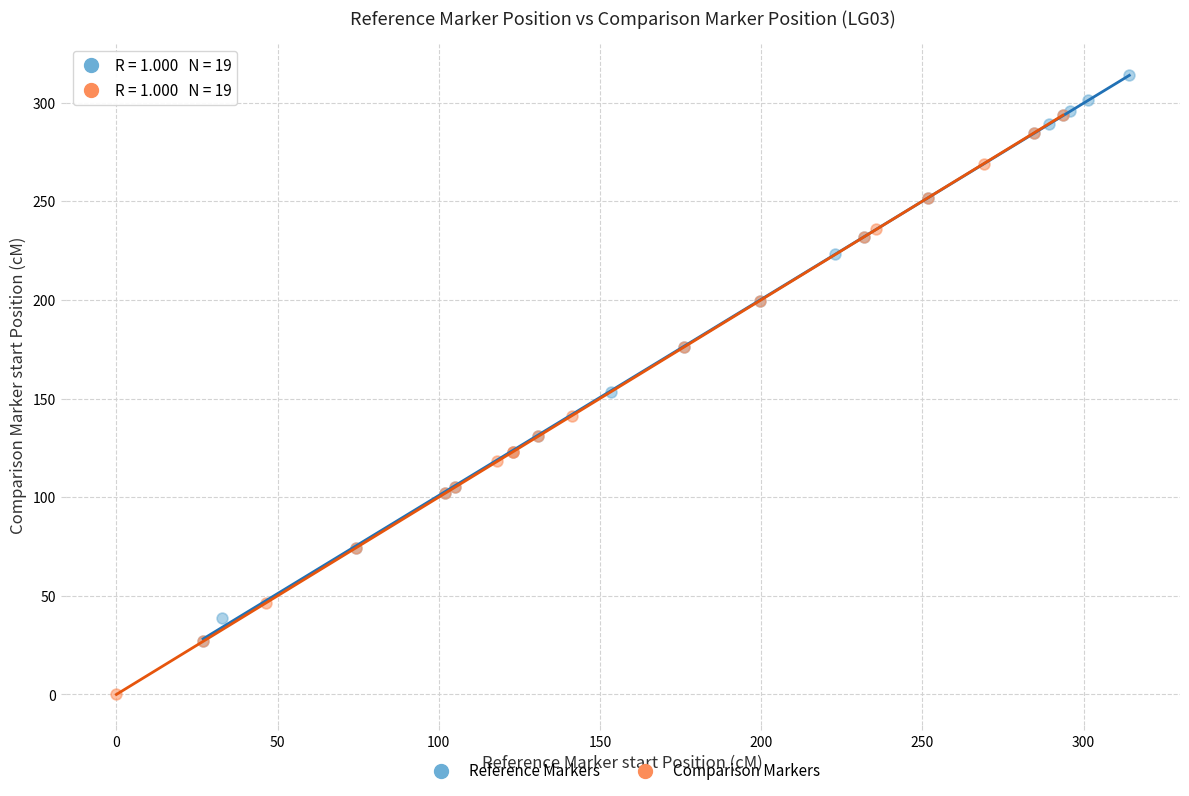

Which series reaches the maximum Y coordinate?

Reference Markers